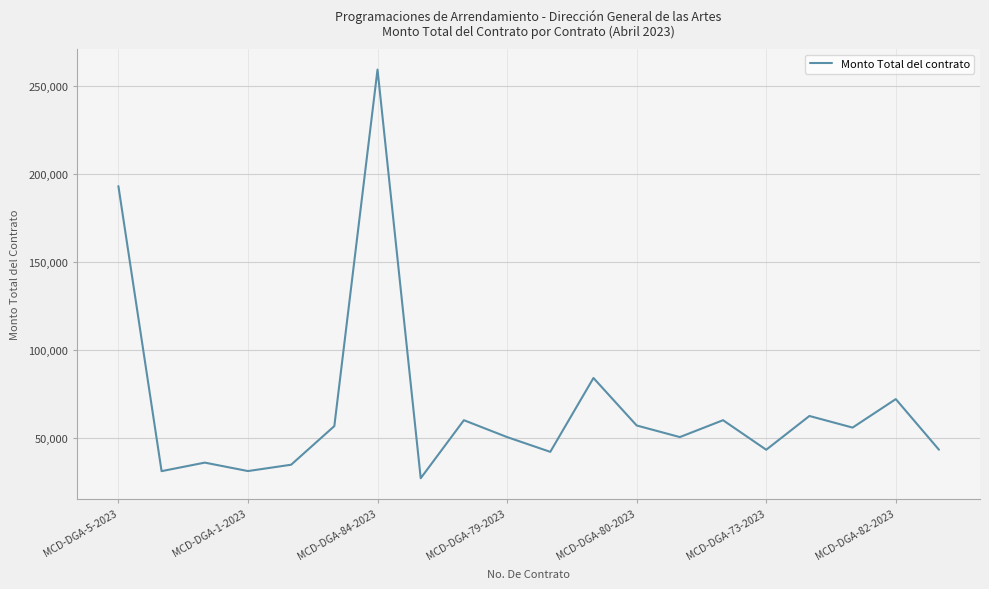

What is the greatest value displayed?

259362